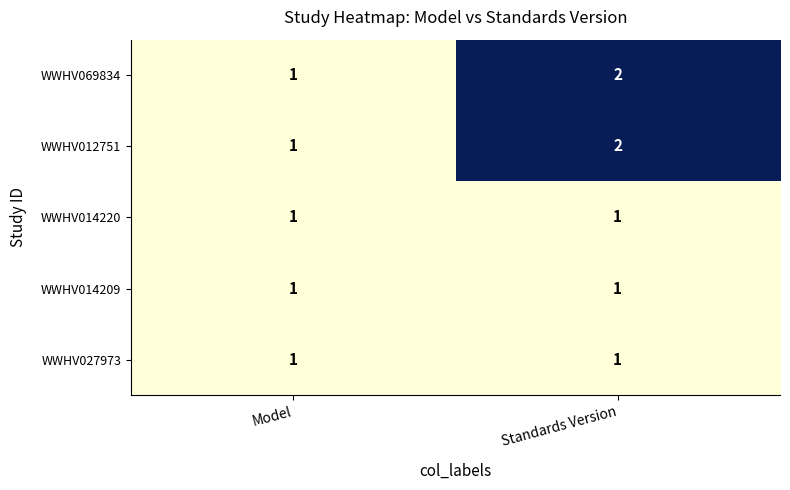

What is the sum of all WWHV069834 values?

3